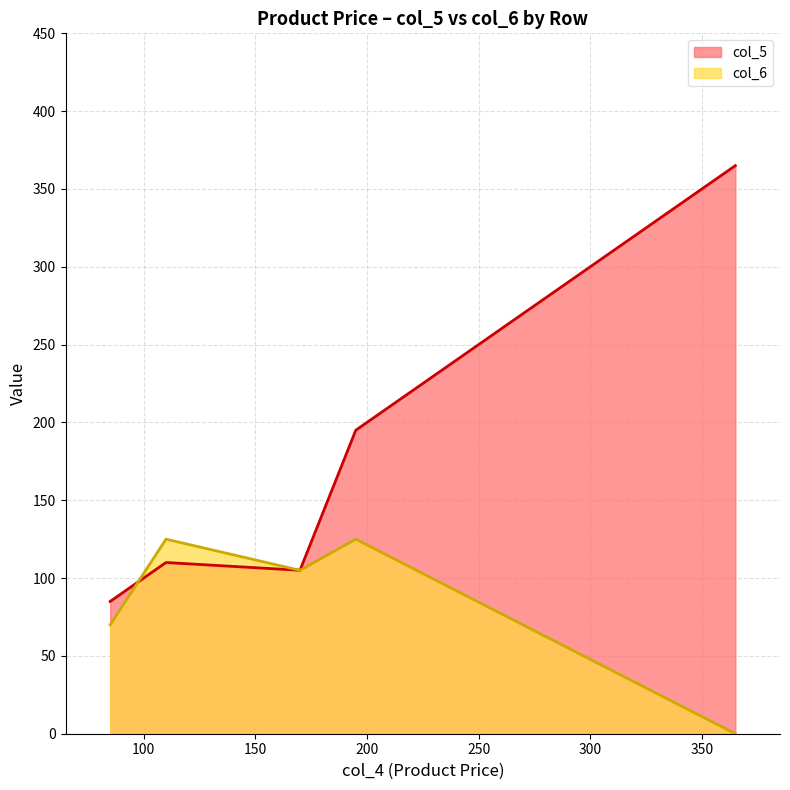

In col_5, how many points are higher than both neighbors (excluding endpoints)?

1